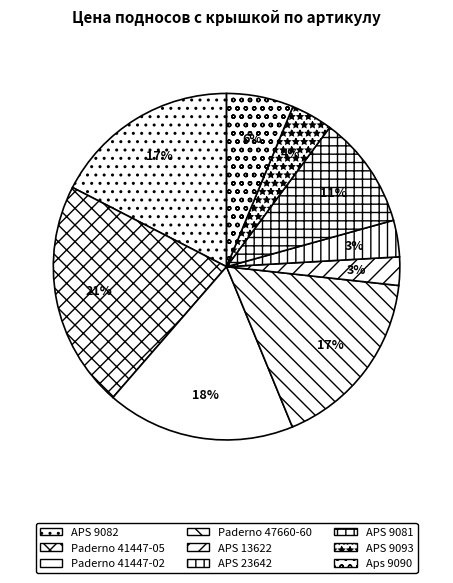

Count the number of slices in the pie.

9